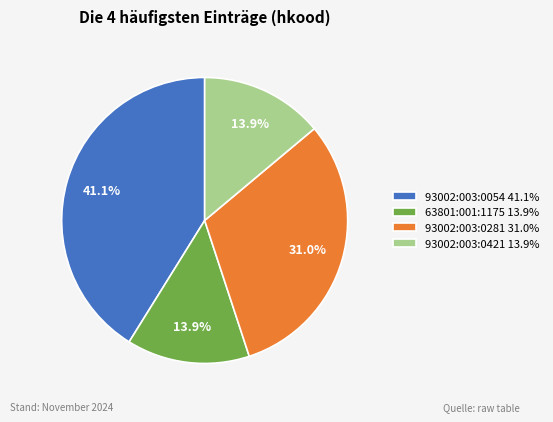

Is it true that 93002:003:0054 is 52% of the pie?

False